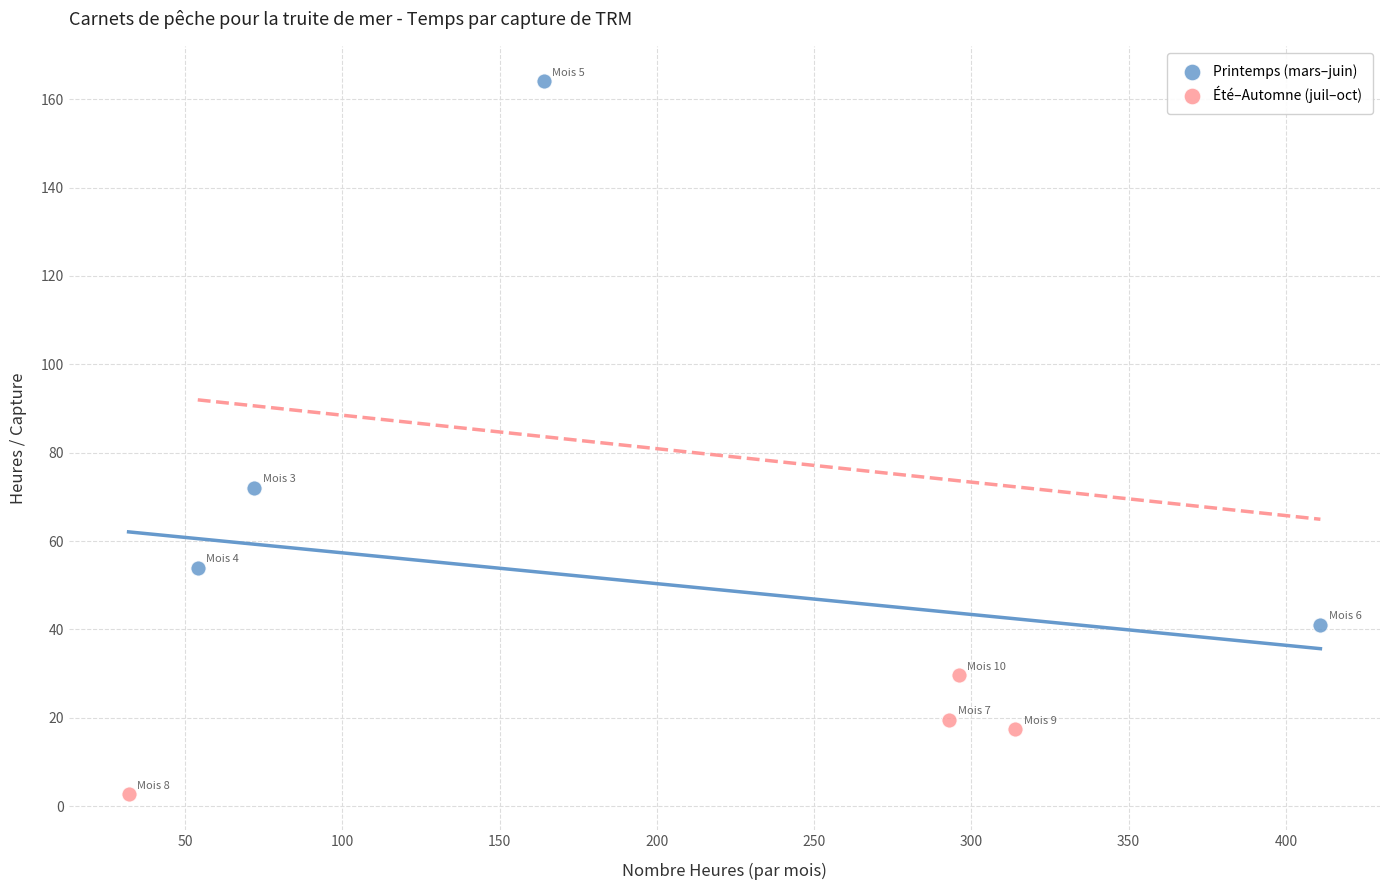

Which series has the largest Y range (max minus min)?

Printemps (mars–juin)